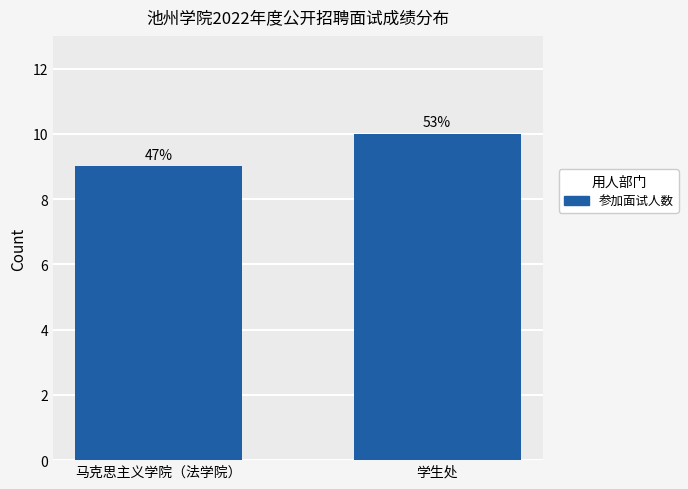

Which label corresponds to the largest value in the chart?

学生处